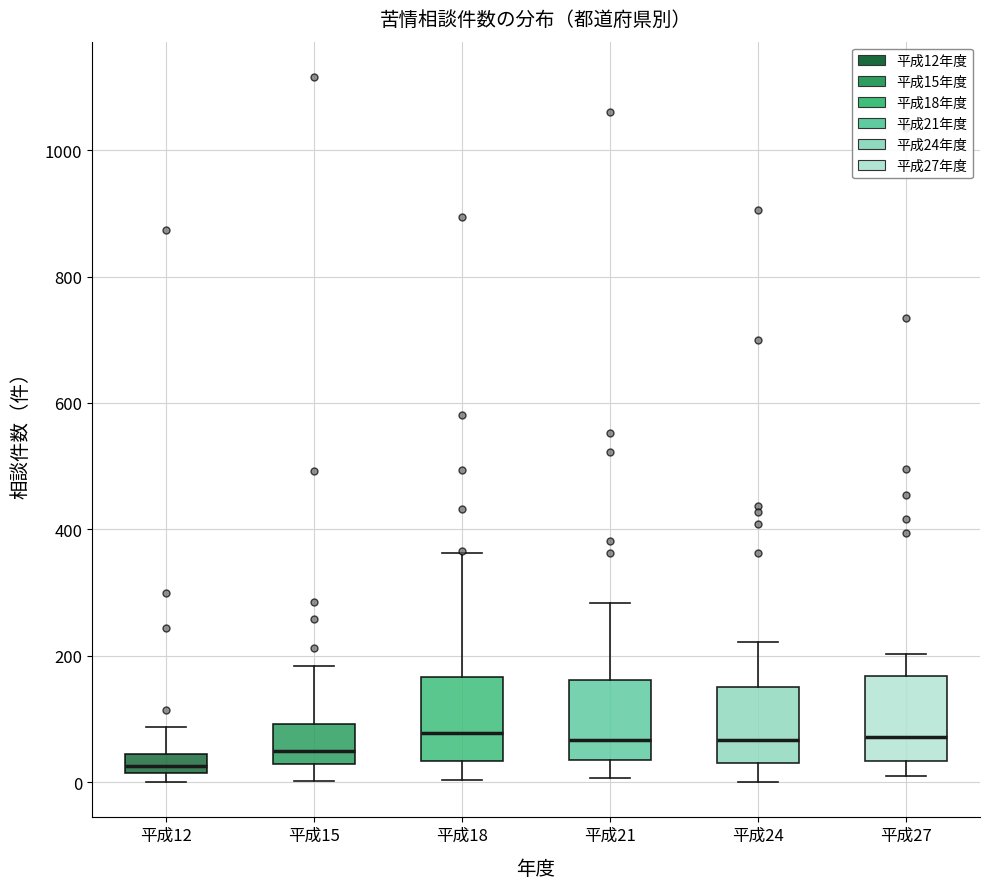

Reading left to right, transcribe this box plot: for each box, give where its median line is, the range the box spans, and where its two whiskers end, as read against the y-axis. The values are not printed on the chart, so give them approximately, as read against the axis.

平成12: median 20 (inside the box), box 20 to 40, whiskers 0 to 80
平成15: median 60, box 20 to 100, whiskers 0 to 180
平成18: median 80, box 40 to 160, whiskers 0 to 360
平成21: median 60, box 40 to 160, whiskers 0 to 280
平成24: median 60, box 40 to 160, whiskers 0 to 220
平成27: median 80, box 40 to 160, whiskers 20 to 200